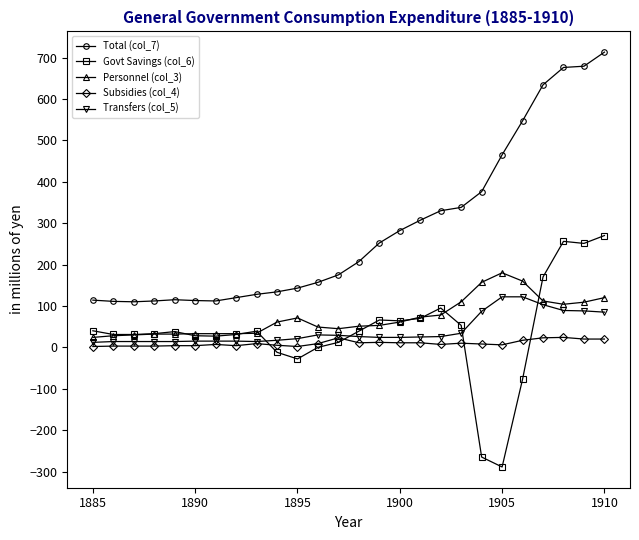

What is the lowest value of the Subsidies (col_4) series?

2